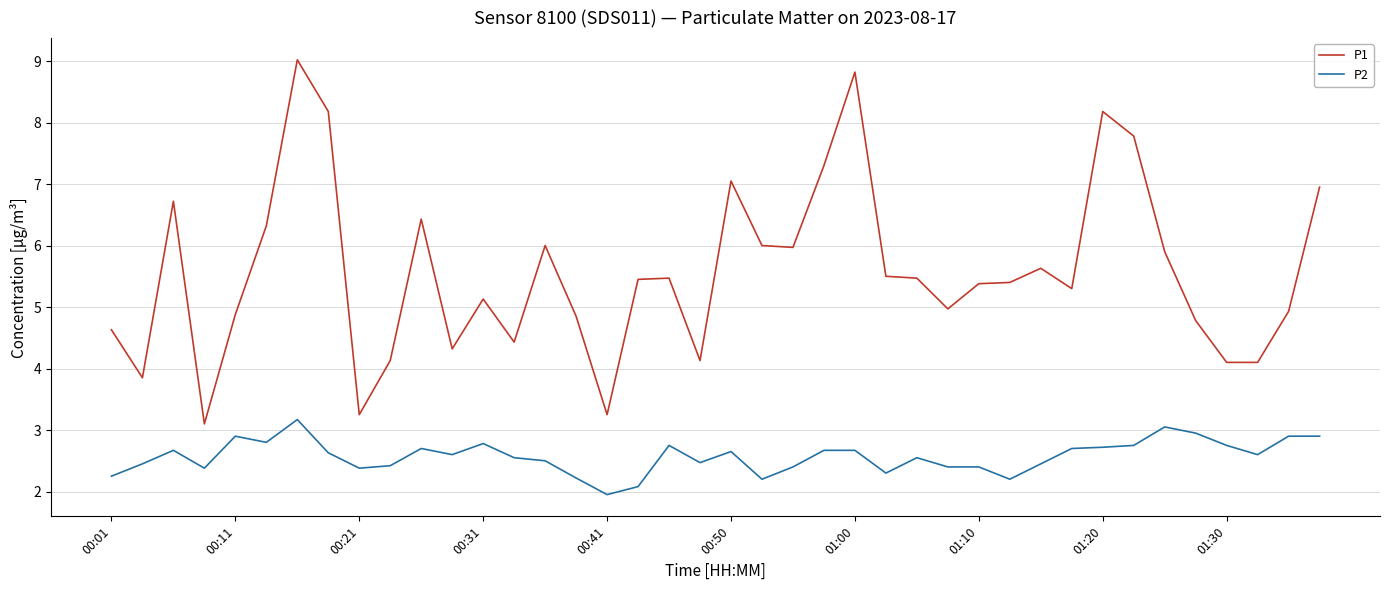

What is the sum of all P2 values?

102.9